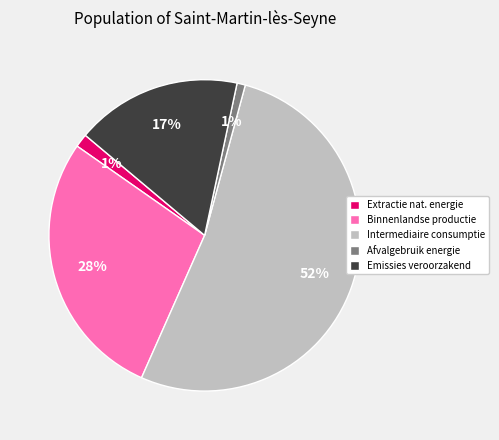

Which category accounts for the majority?

Intermediaire consumptie